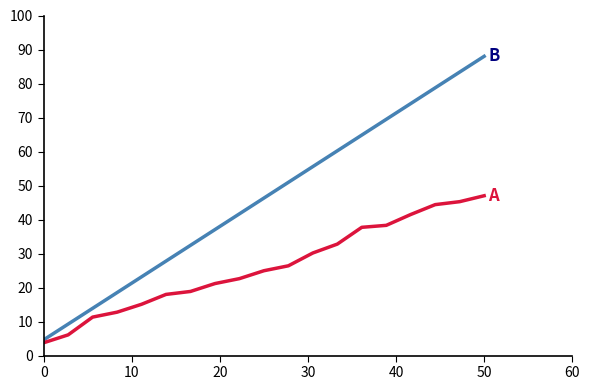

What is the maximum value shown in the chart?

88.0